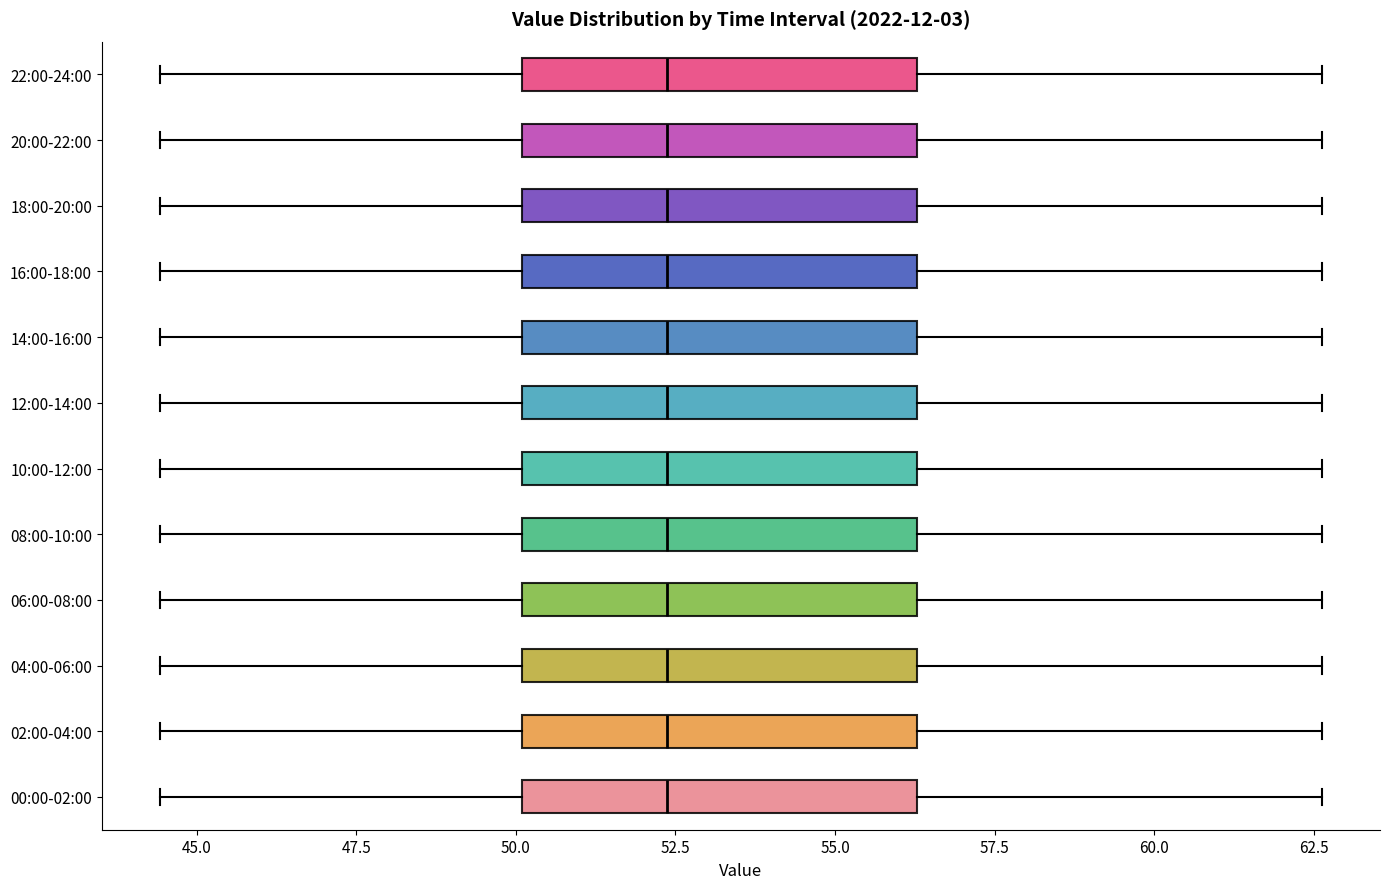

Where does the left whisker of the box for 14:00-16:00 end on the x-axis? The values are not printed on the chart, so give them approximately, as read against the axis.

44.5